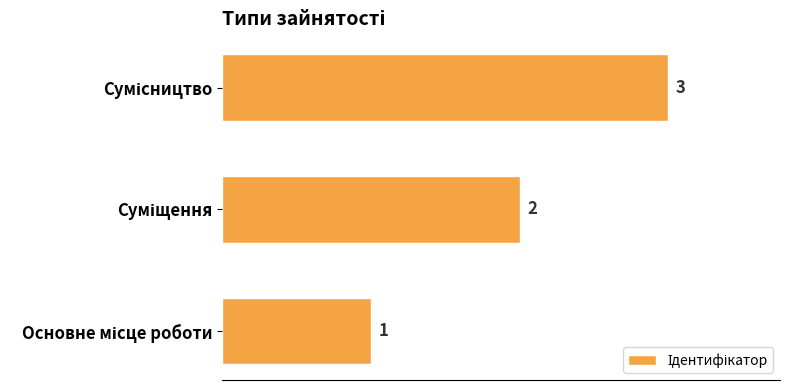

Count the values in the range 1 to 3.

3